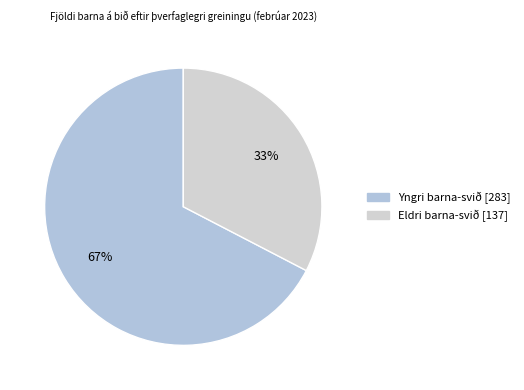

To the nearest percent, what portion does Eldri barna-svið represent?

33%